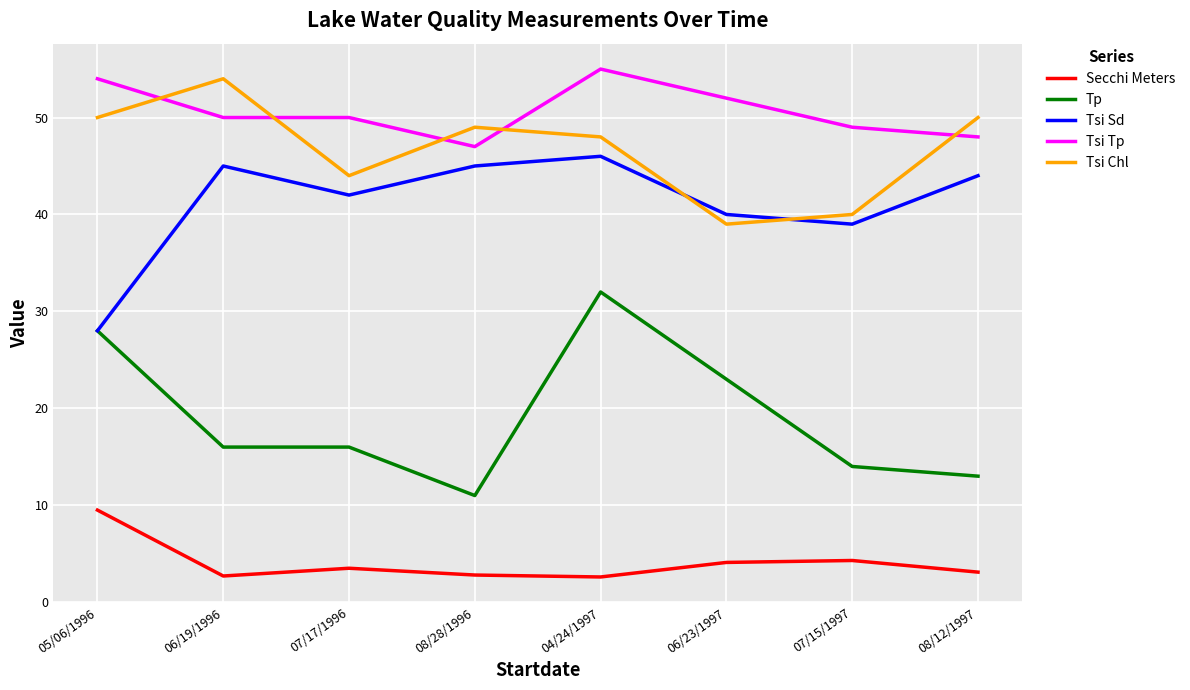

List the series in order of their peak value, highest first.

Tsi Tp, Tsi Chl, Tsi Sd, Tp, Secchi Meters